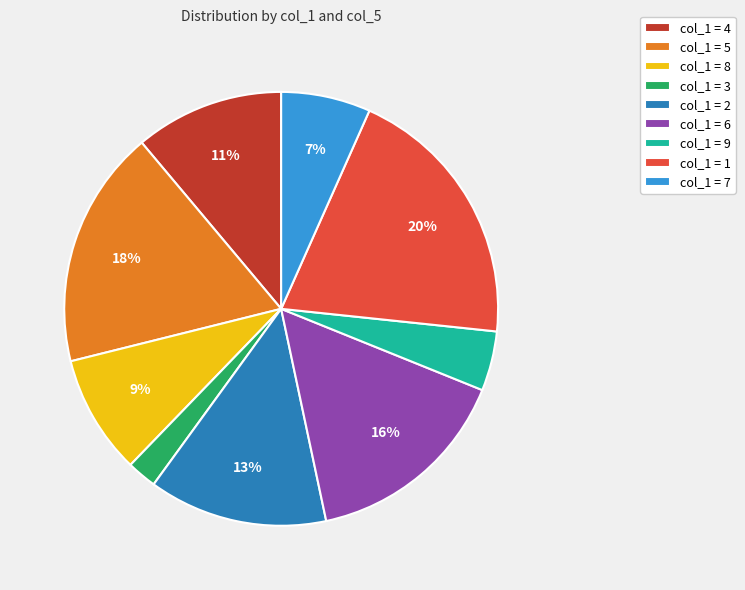

To the nearest percent, what portion does col_1 = 4 represent?

11%